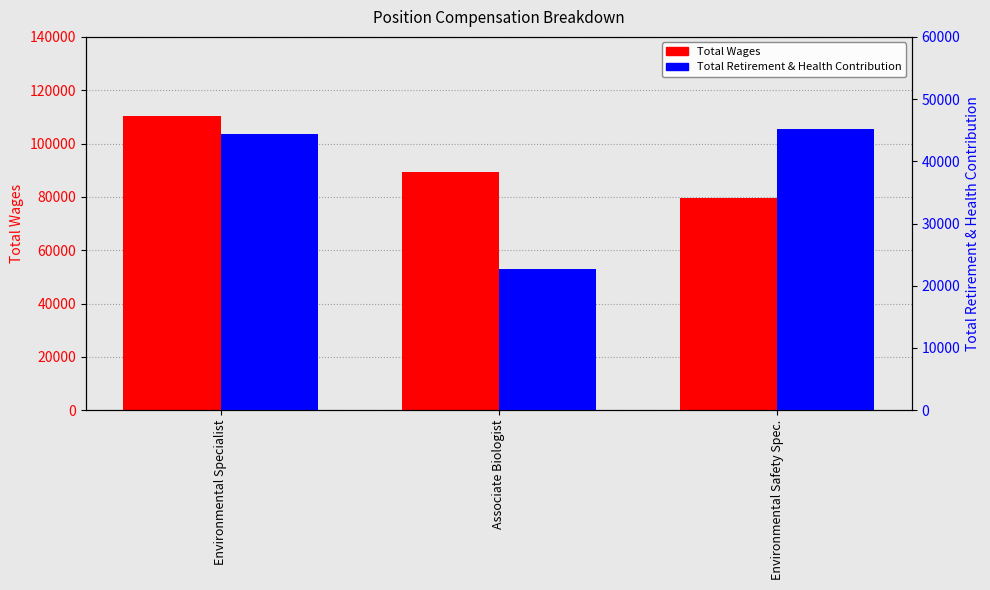

Is it true that Total Wages equals 110155 at Environmental Specialist?

True